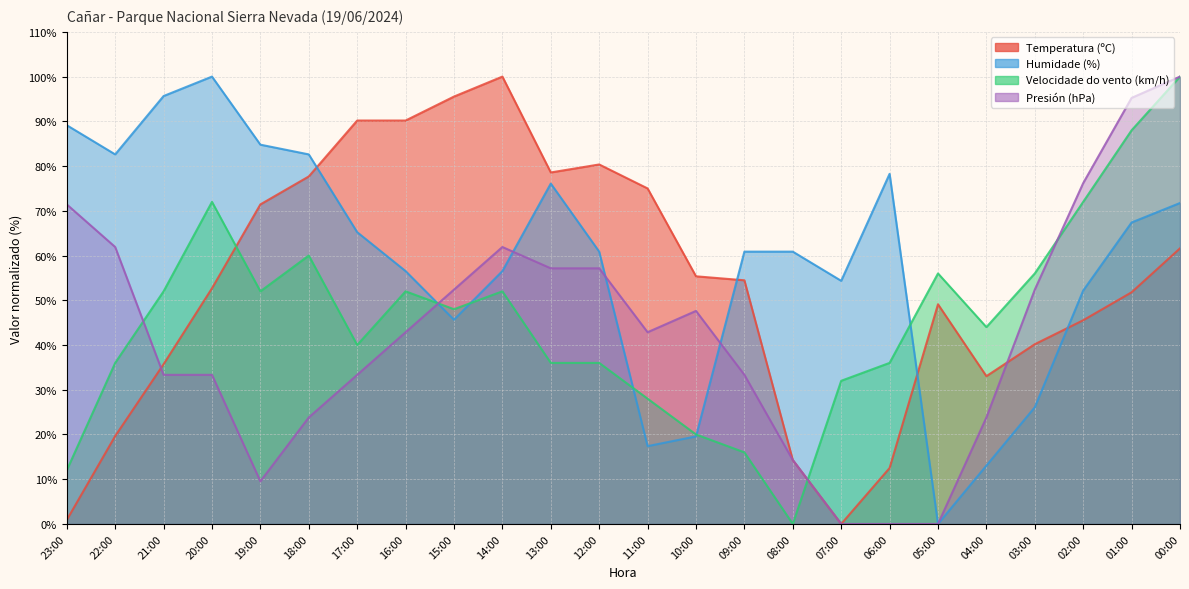

What is the greatest value displayed?

100.0